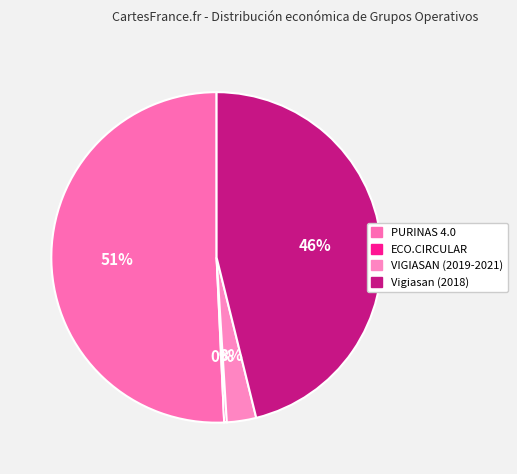

How many slices are in this pie chart?

4